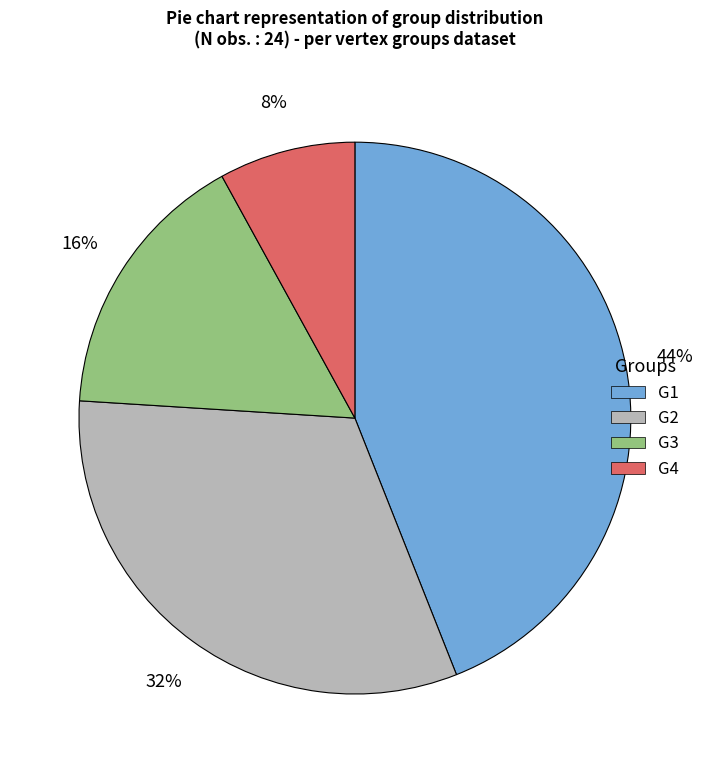

Which has a higher value, G1 or G2?

G1